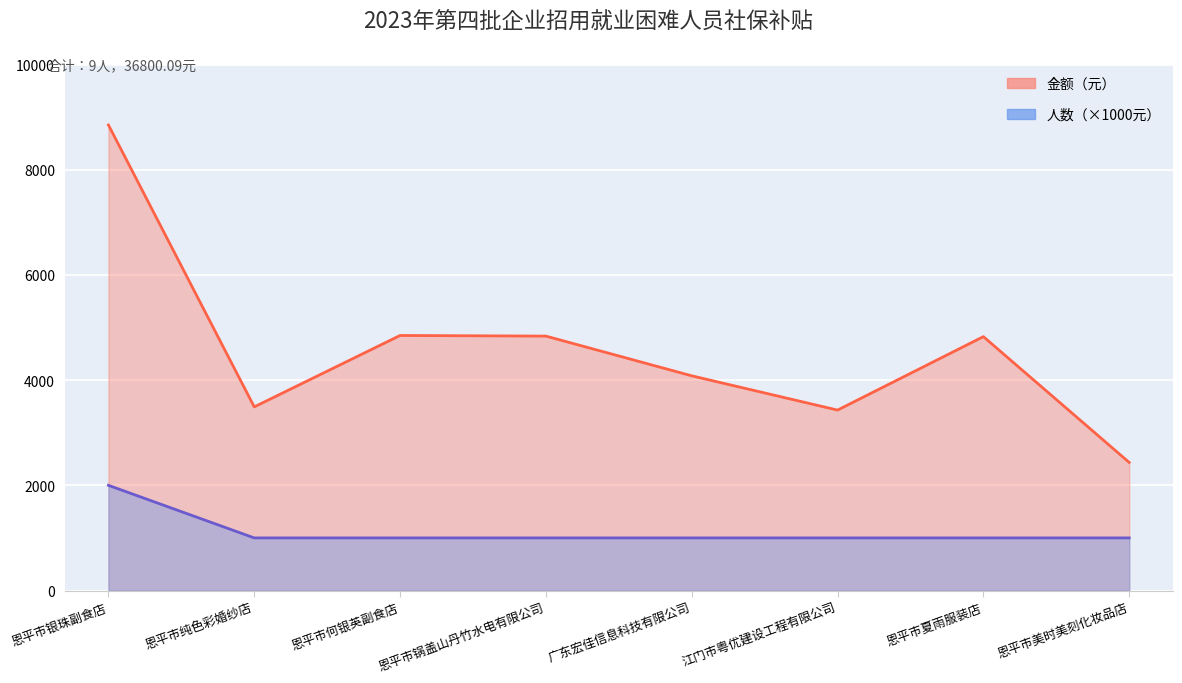

How many lines are shown in the chart?

2